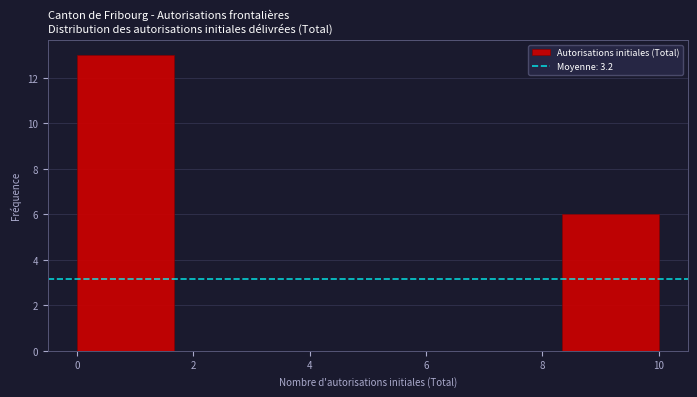

Over which range of the x-axis is the bar tallest?

0.0 to 1.6